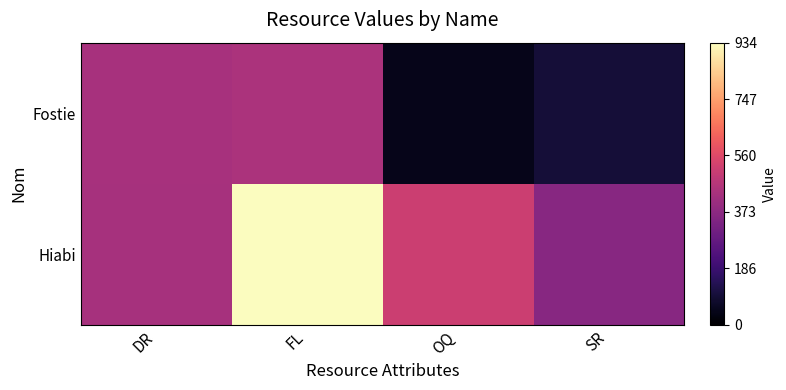

Reading left to right, what are all the values shown in this chart?

Fostie: DR=437	FL=445	OQ=44	SR=96
Hiabi: DR=434	FL=934	OQ=517	SR=363